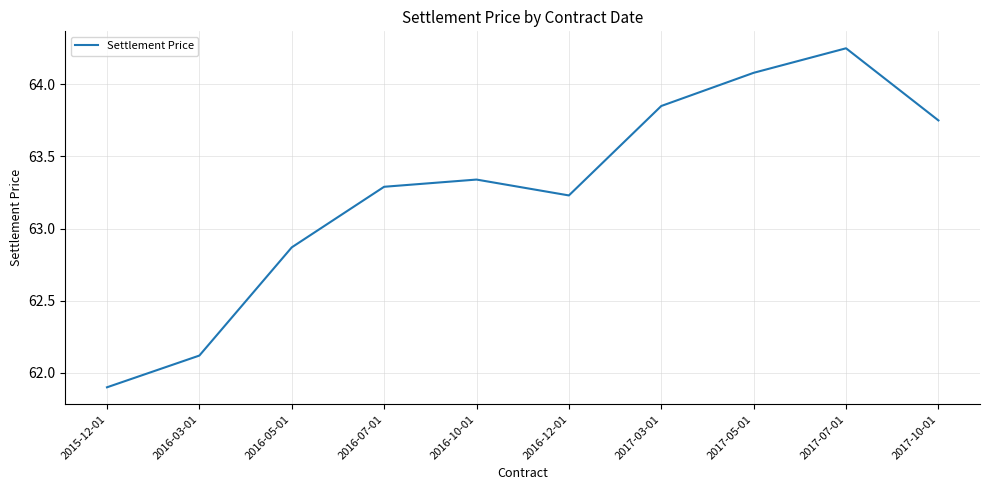

Where is the data nearest to the value 63?

2016-05-01